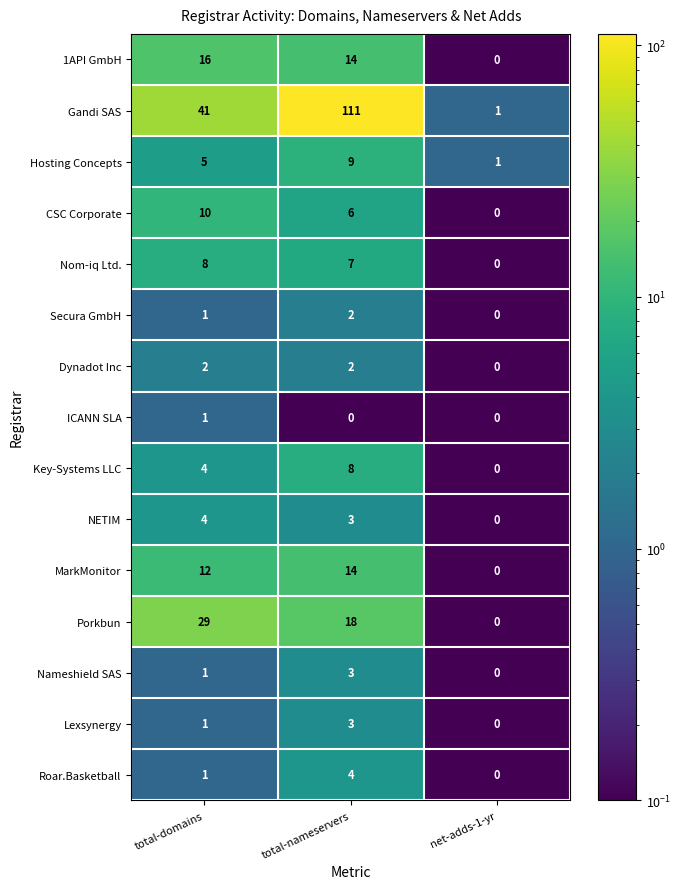

Count the Gandi SAS values in the range 1 to 111.

3